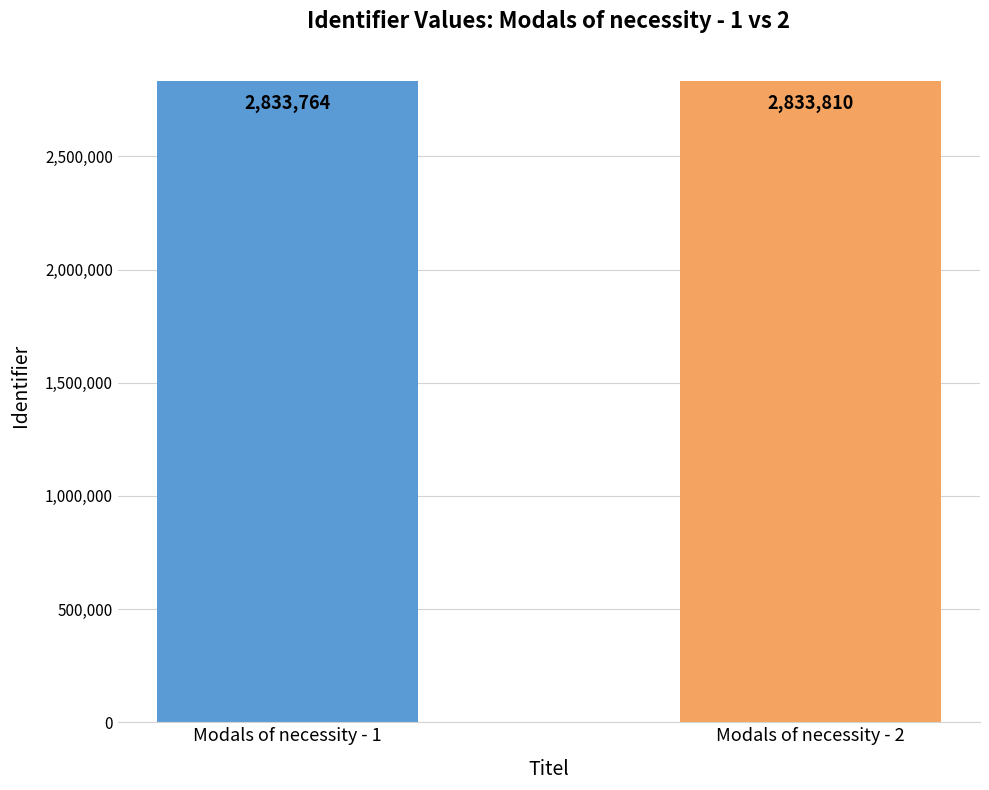

Is it true that the value at Modals of necessity - 1 is 4574028?

False